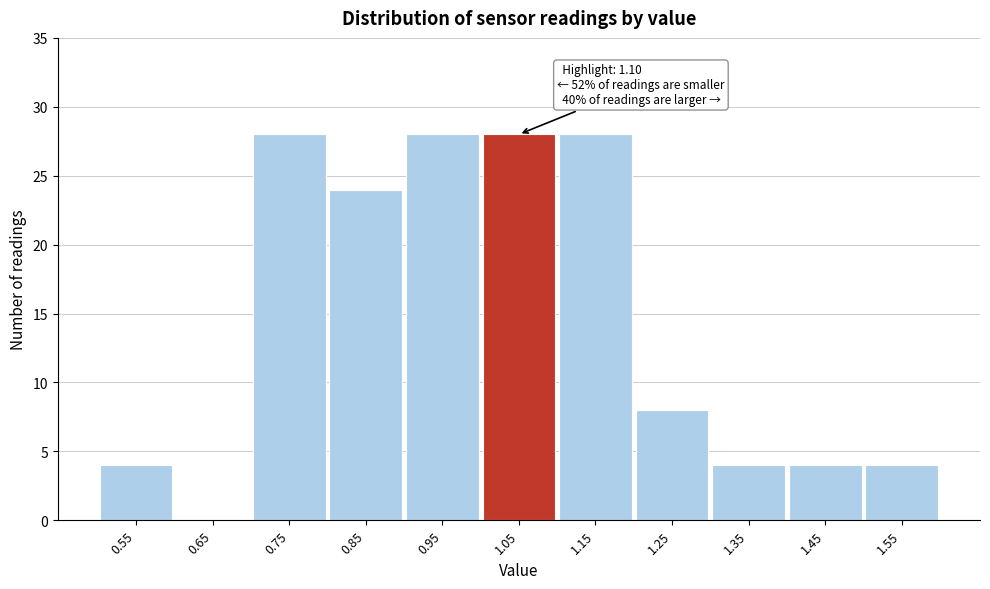

Reading left to right, extract all data points from this chart.

0.55=4	0.65=0	0.75=28	0.85=24	0.95=28	1.05=28	1.15=28	1.25=8	1.35=4	1.45=4	1.55=4